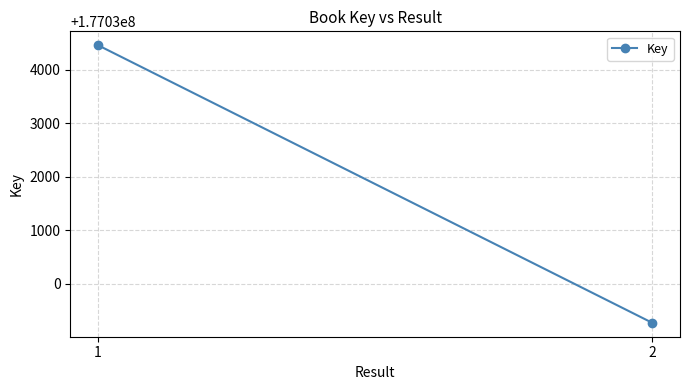

Rank the categories by value from highest to lowest.

1, 2